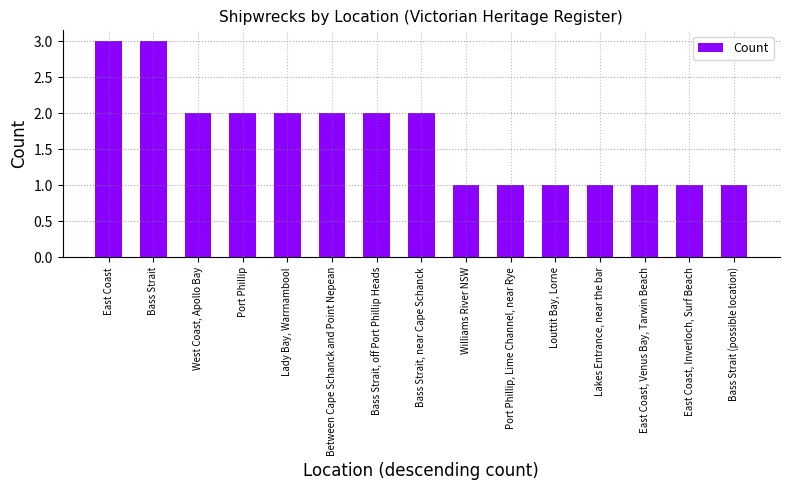

What is the difference between the maximum and minimum values?

2